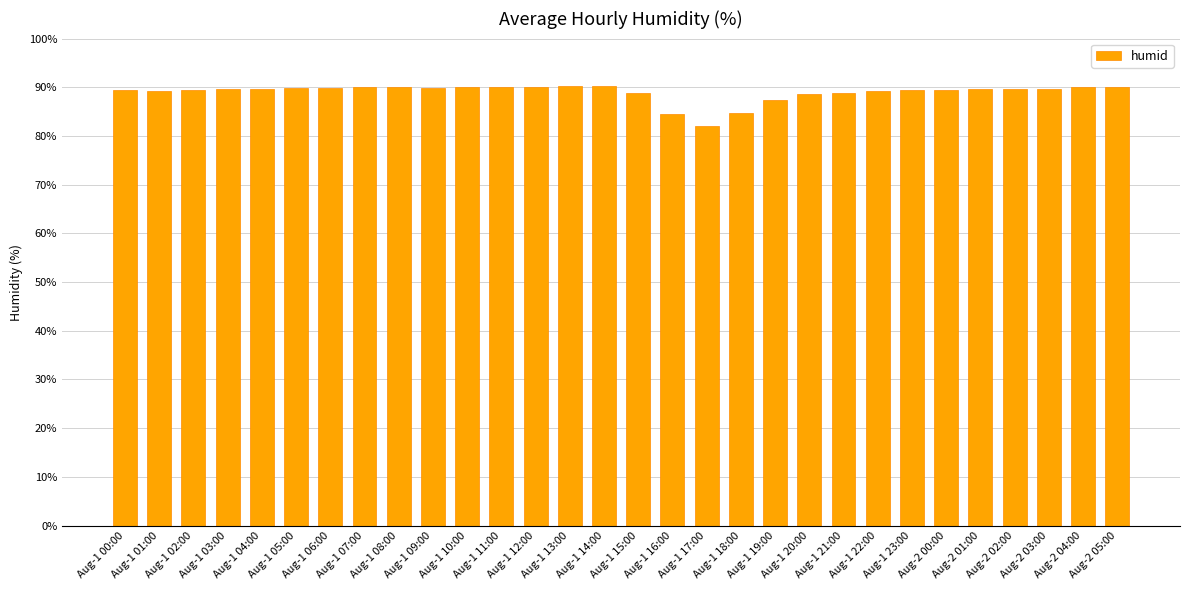

What is the sum of all values?

2670.2